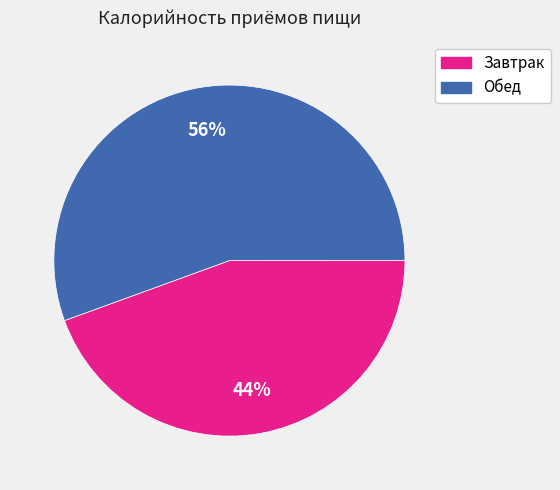

Which has a higher value, Обед or Завтрак?

Обед